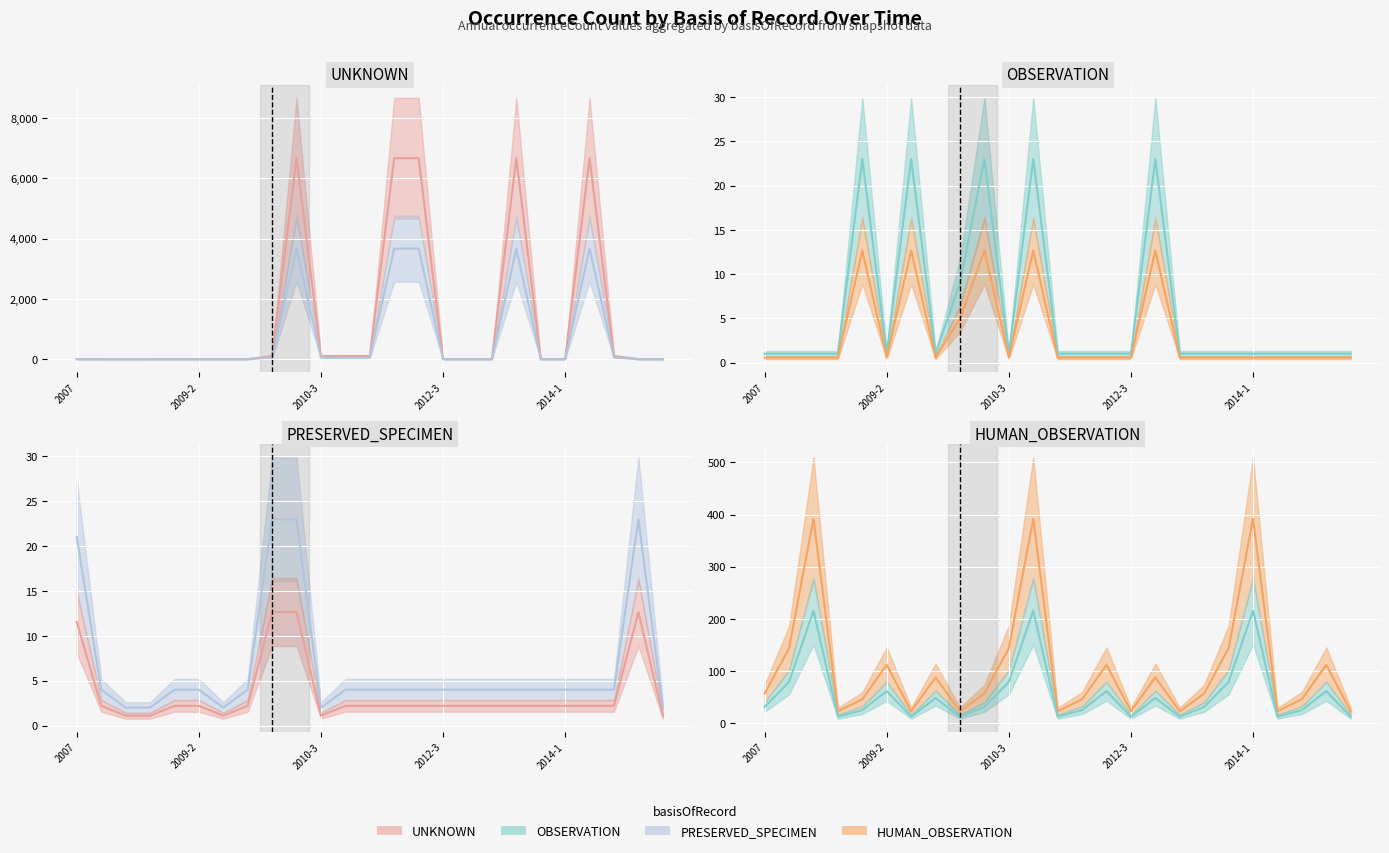

How many interior local peaks does the UNKNOWN series have?

4